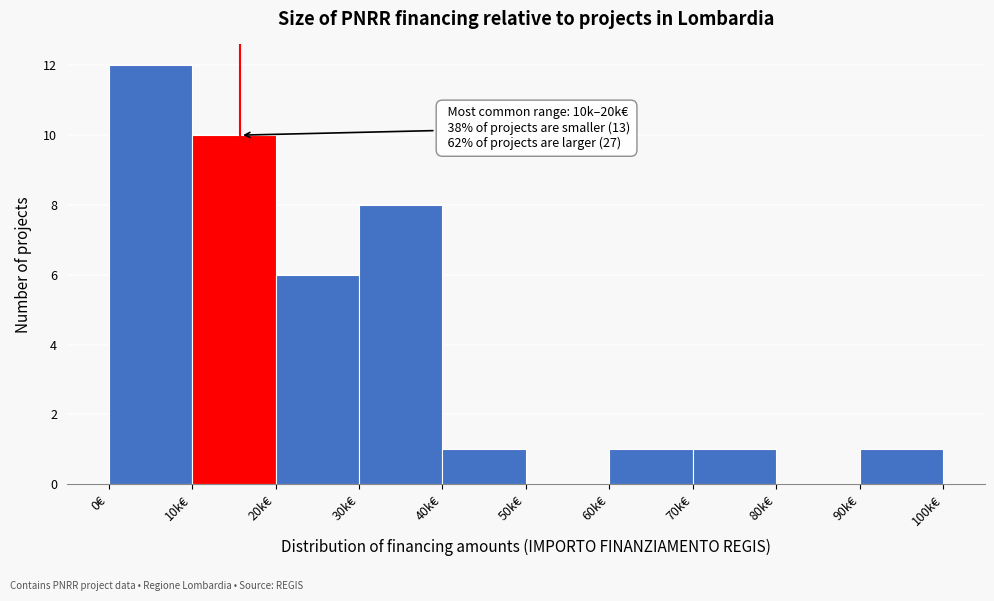

Reading left to right, what are all the values shown in this chart?

0€=12	10k€=10	20k€=6	30k€=8	40k€=1	50k€=0	60k€=1	70k€=1	80k€=0	90k€=1